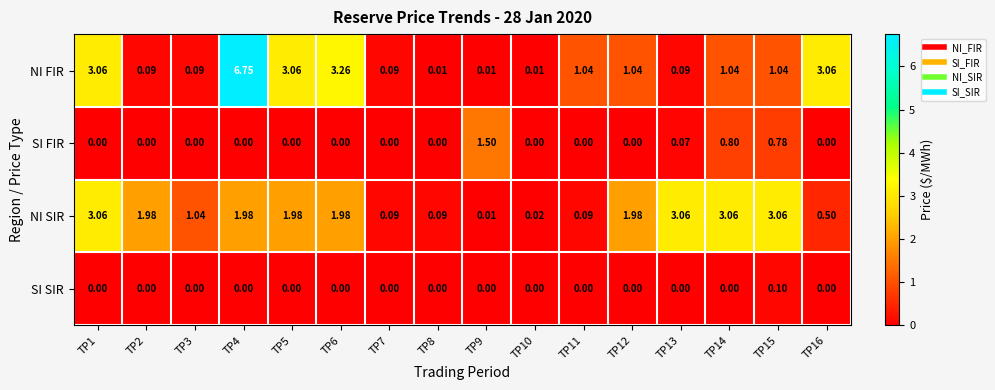

List the series in order of their peak value, lowest first.

SI SIR, SI FIR, NI SIR, NI FIR